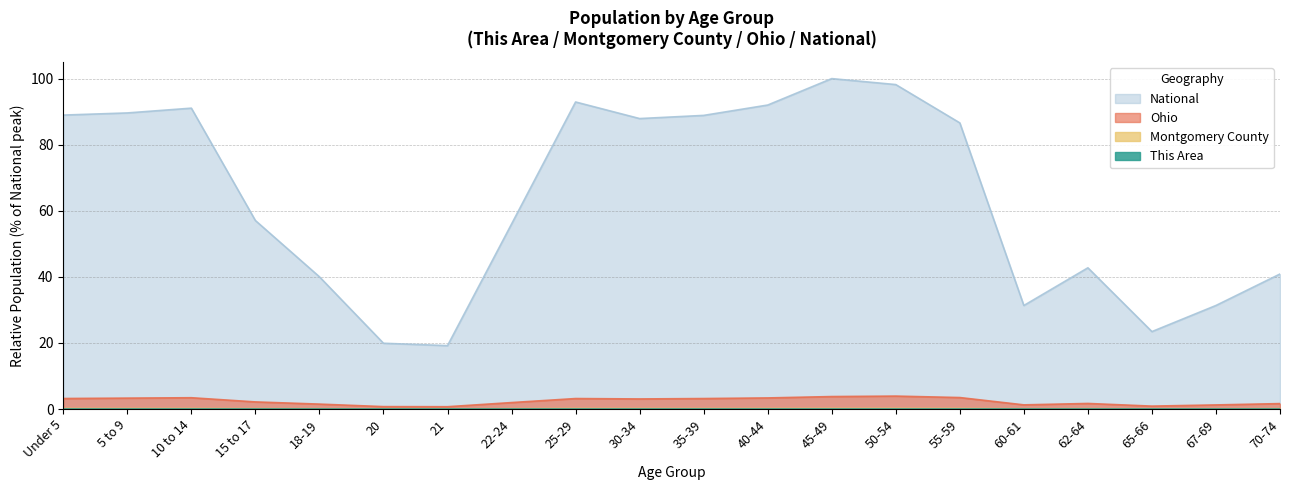

What is the difference between the maximum and minimum values in the Ohio series?

3.2